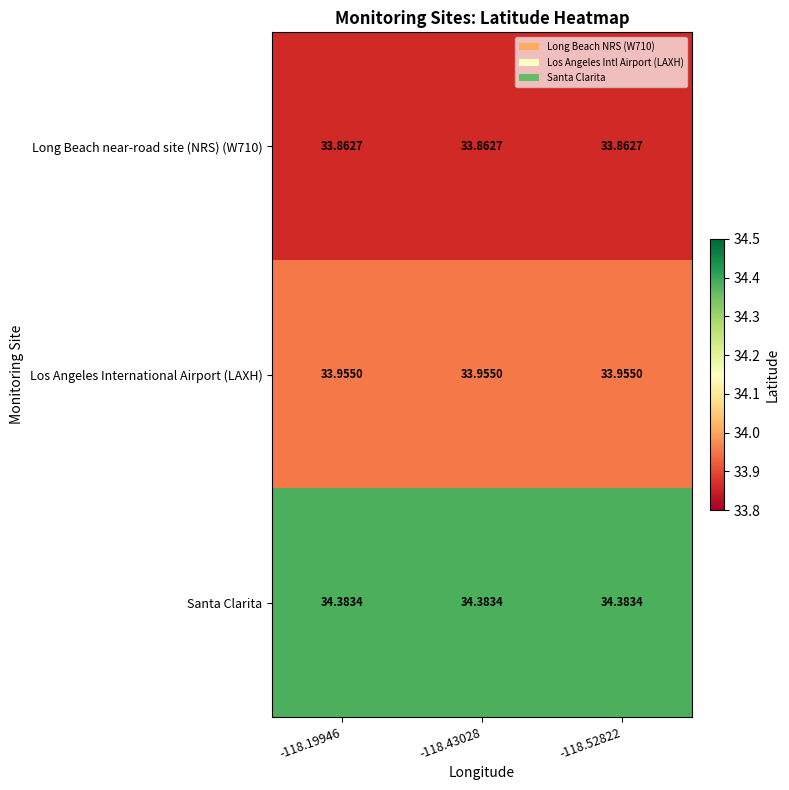

Which series has the largest total across all categories?

Santa Clarita